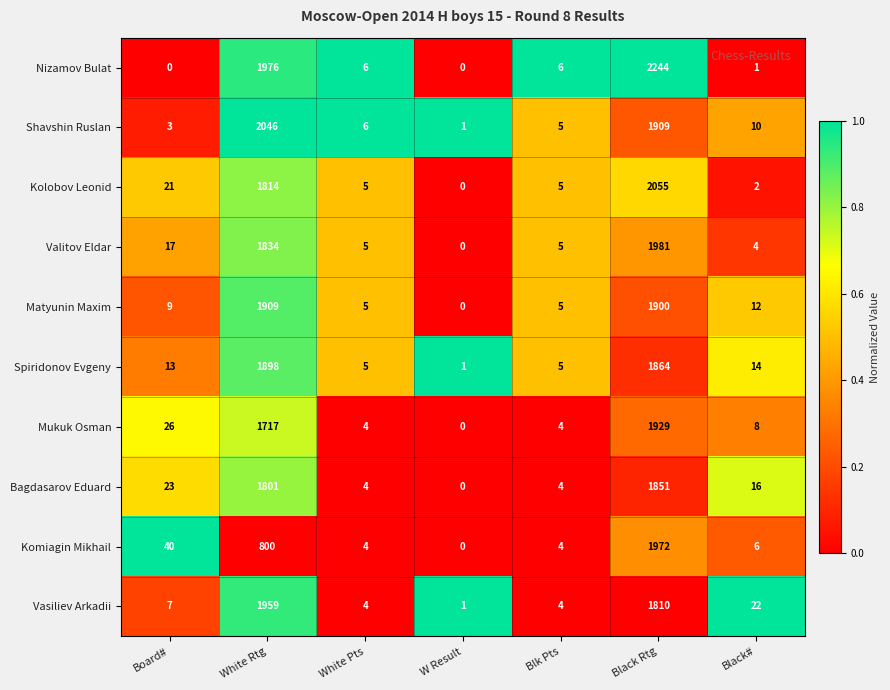

At which label does Kolobov Leonid reach its minimum?

W Result